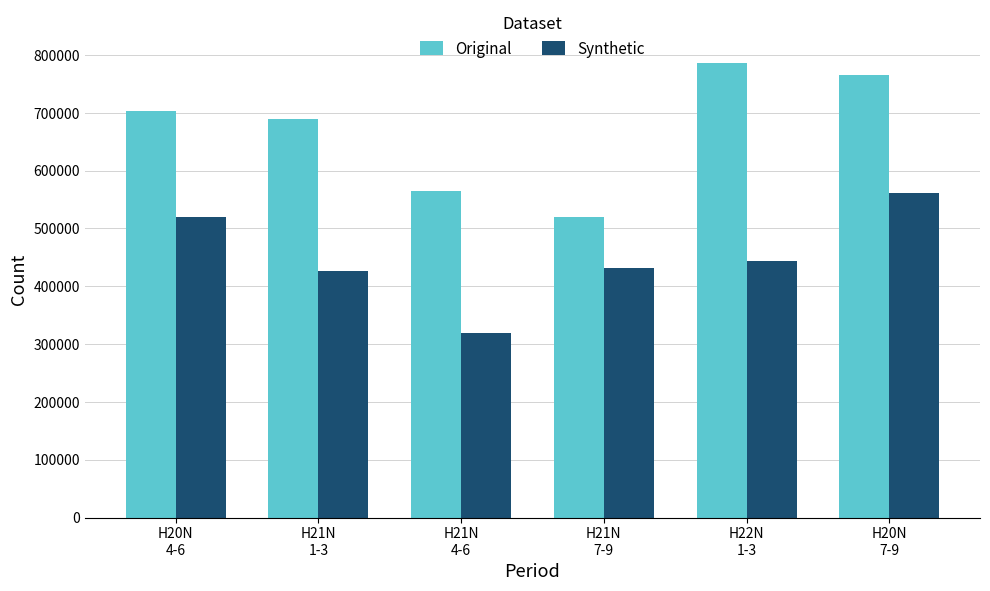

List the series in order of their peak value, highest first.

Original, Synthetic